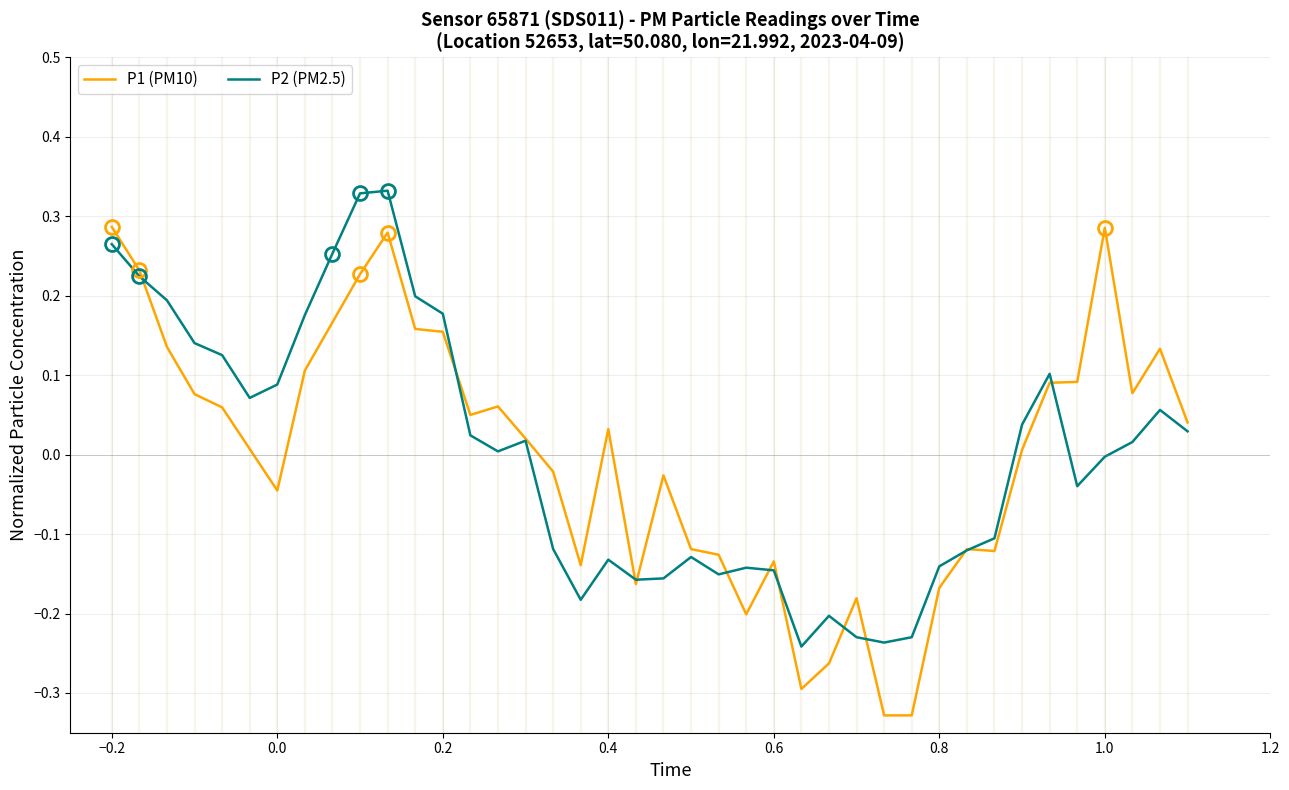

Rank the series by their maximum value, from highest to lowest.

P2 (PM2.5), P1 (PM10)